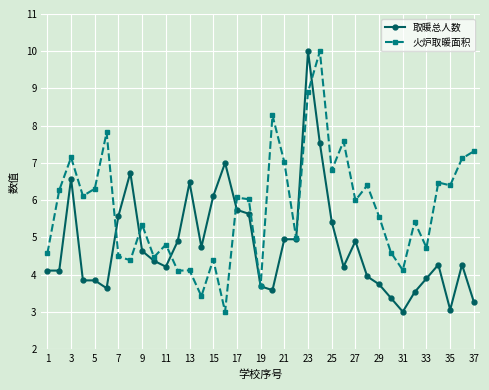

True or false: 火炉取暖面积 and 取暖总人数 intersect in this chart.

True